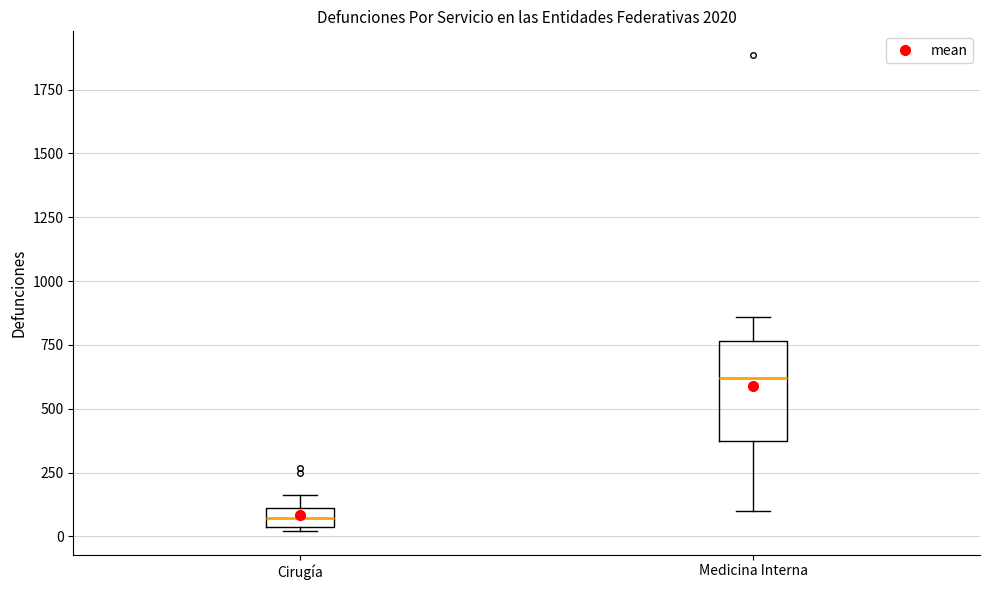

Which box's median line is the lowest?

Cirugía